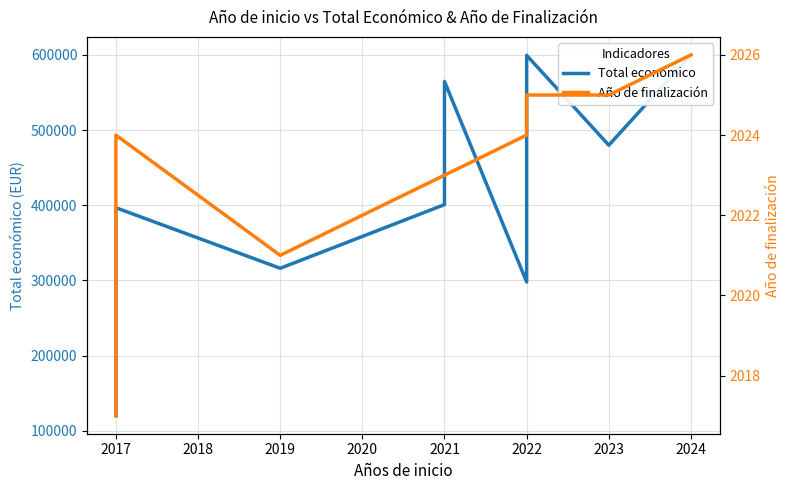

Reading left to right, extract all data points from this chart.

Total económico: 119994	396677	316131	400832	542198	564758	297911	599480	479882	599992
Año de finalización: 2017	2024	2021	2023	2023	2023	2024	2025	2025	2026